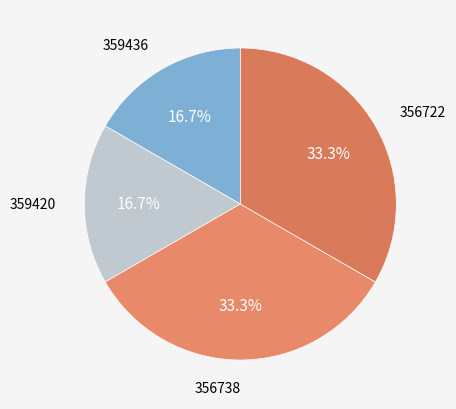

How many slices are in this pie chart?

4